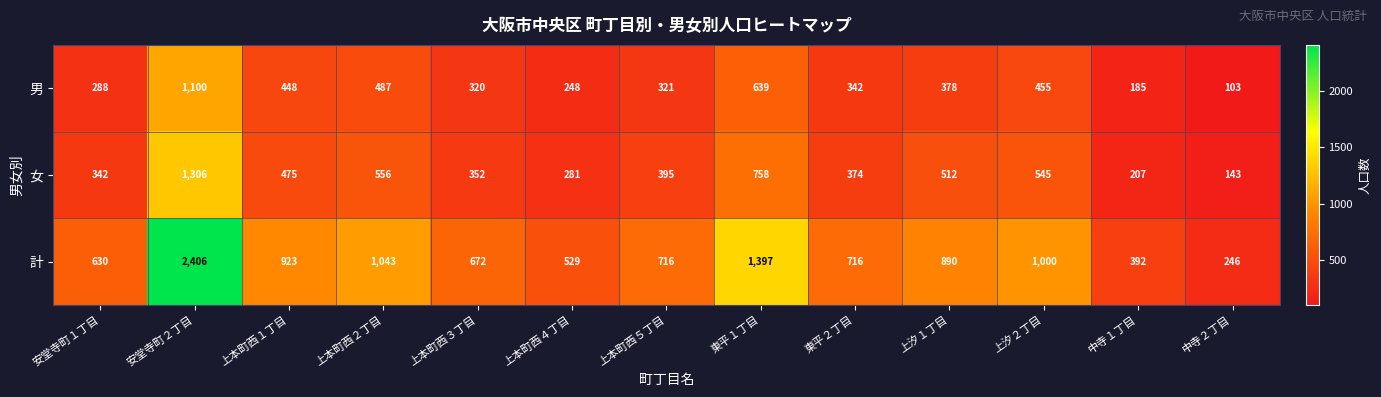

What is the highest value of the 計 series?

2406